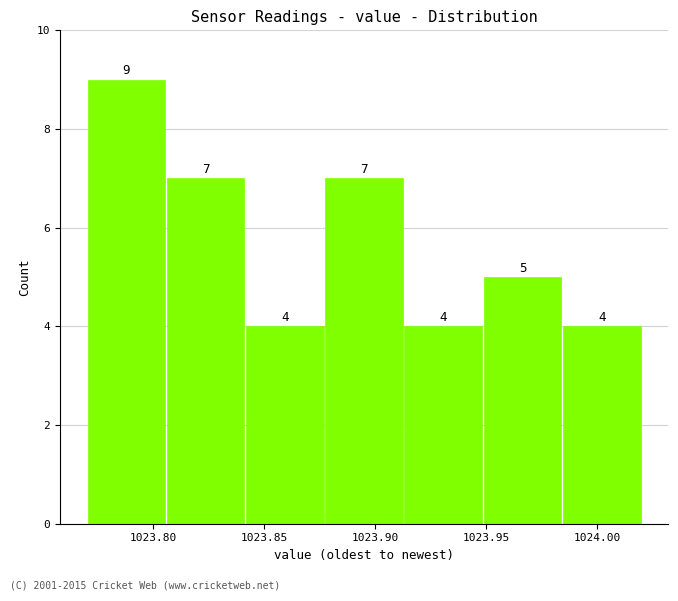

Over which range of the x-axis is the bar tallest?

1023.770 to 1023.805